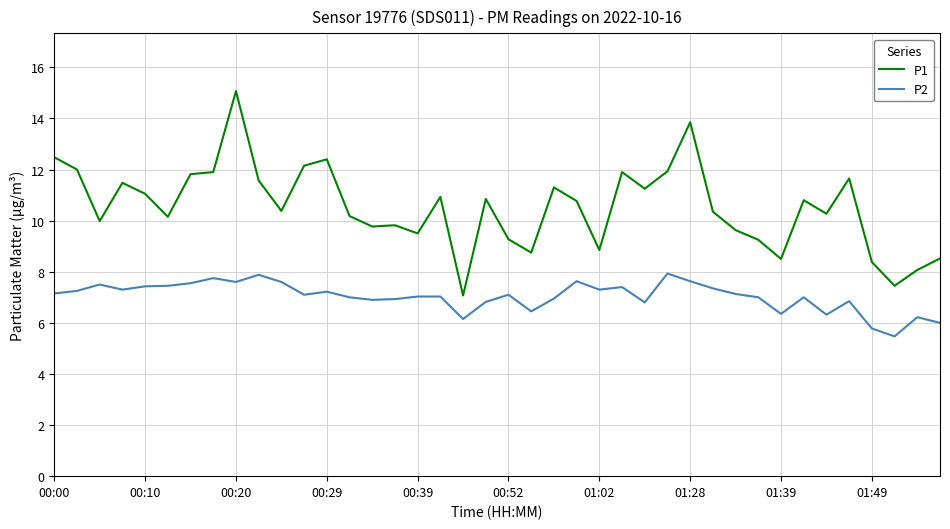

What is the smallest value displayed?

5.5